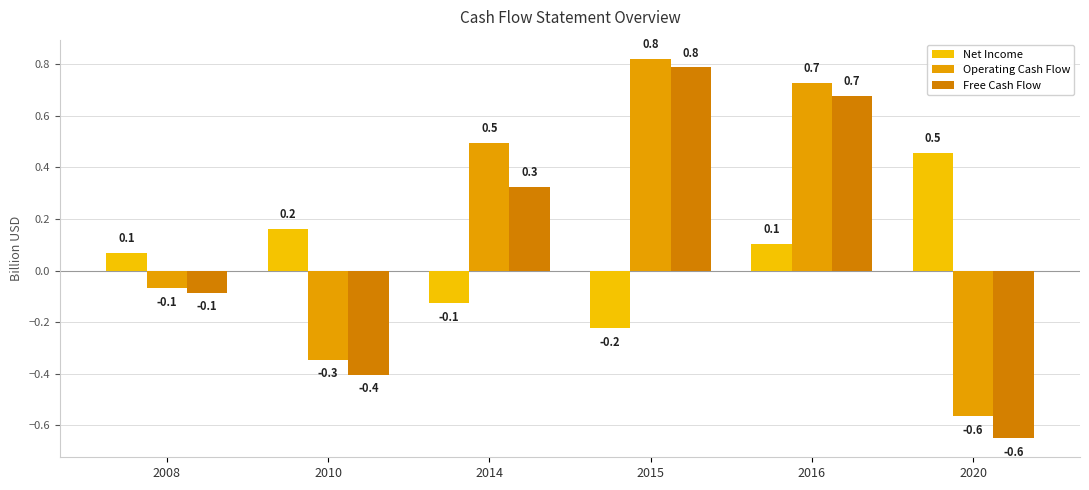

What is the maximum value shown in the chart?

0.8